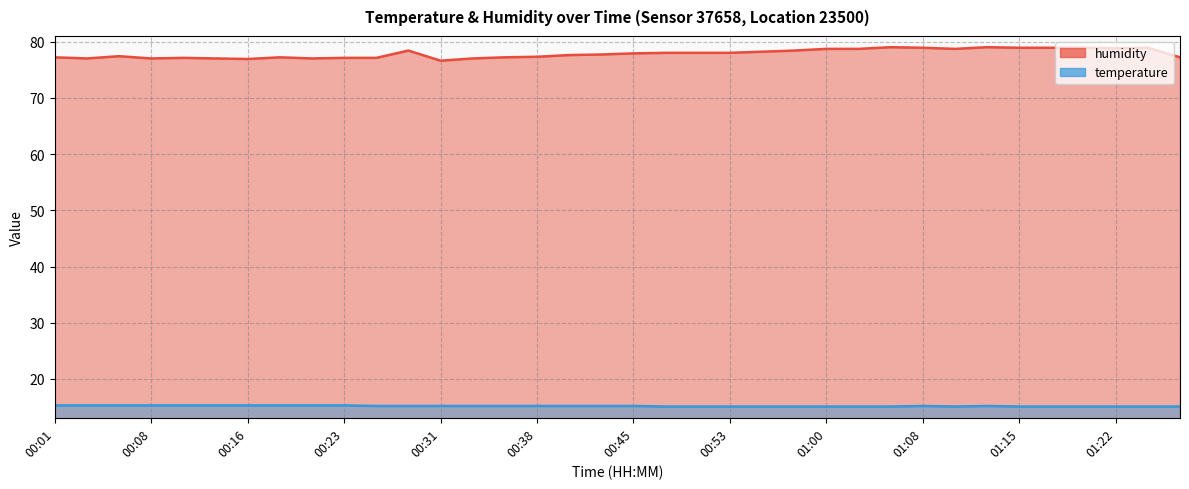

True or false: temperature has a value of 15.3 at 00:13.

True